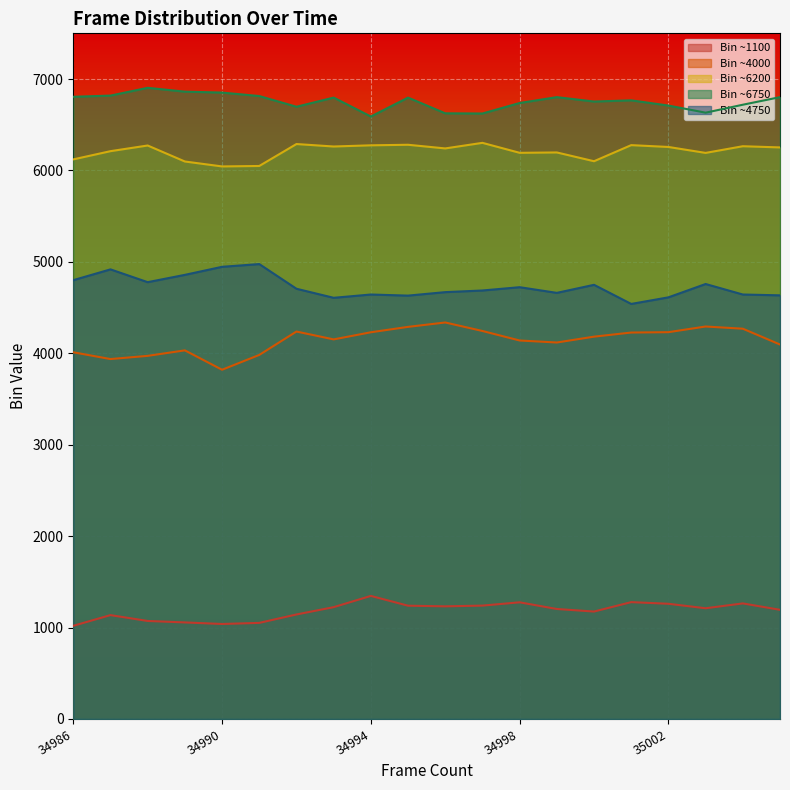

How many data points in peak_bin_3 are above 6252?

9